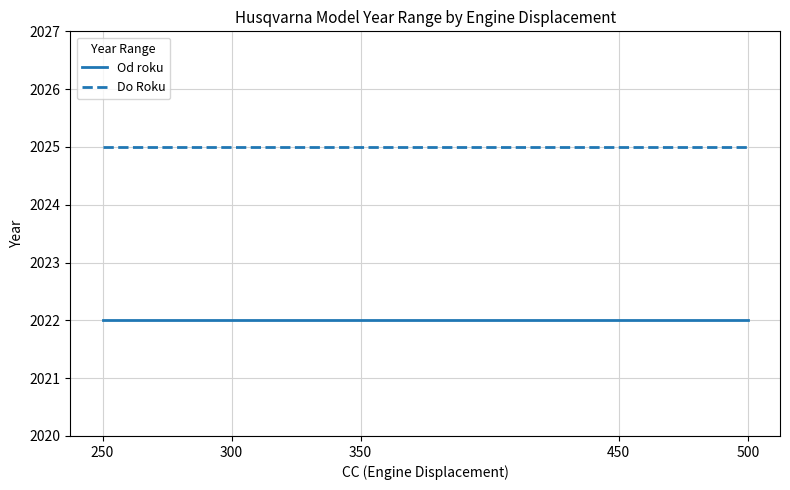

True or false: Od roku and Do Roku cross at least once.

False